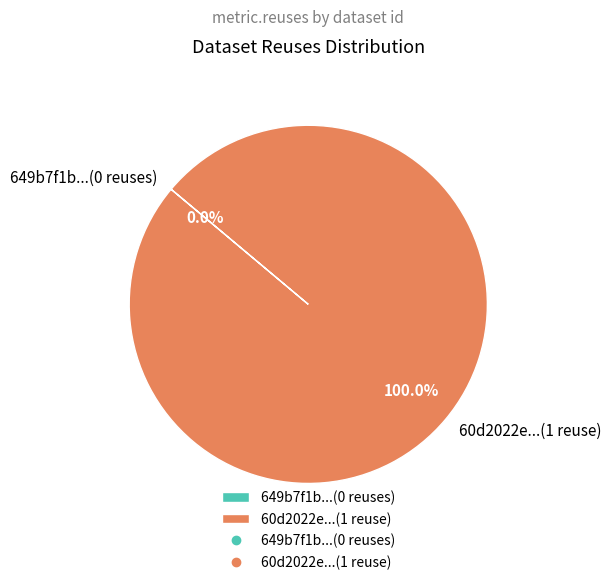

Combined, what portion of the pie is 60d2022e0781901de8633294 and 649b7f1b078190f89ae77190?

100.0%